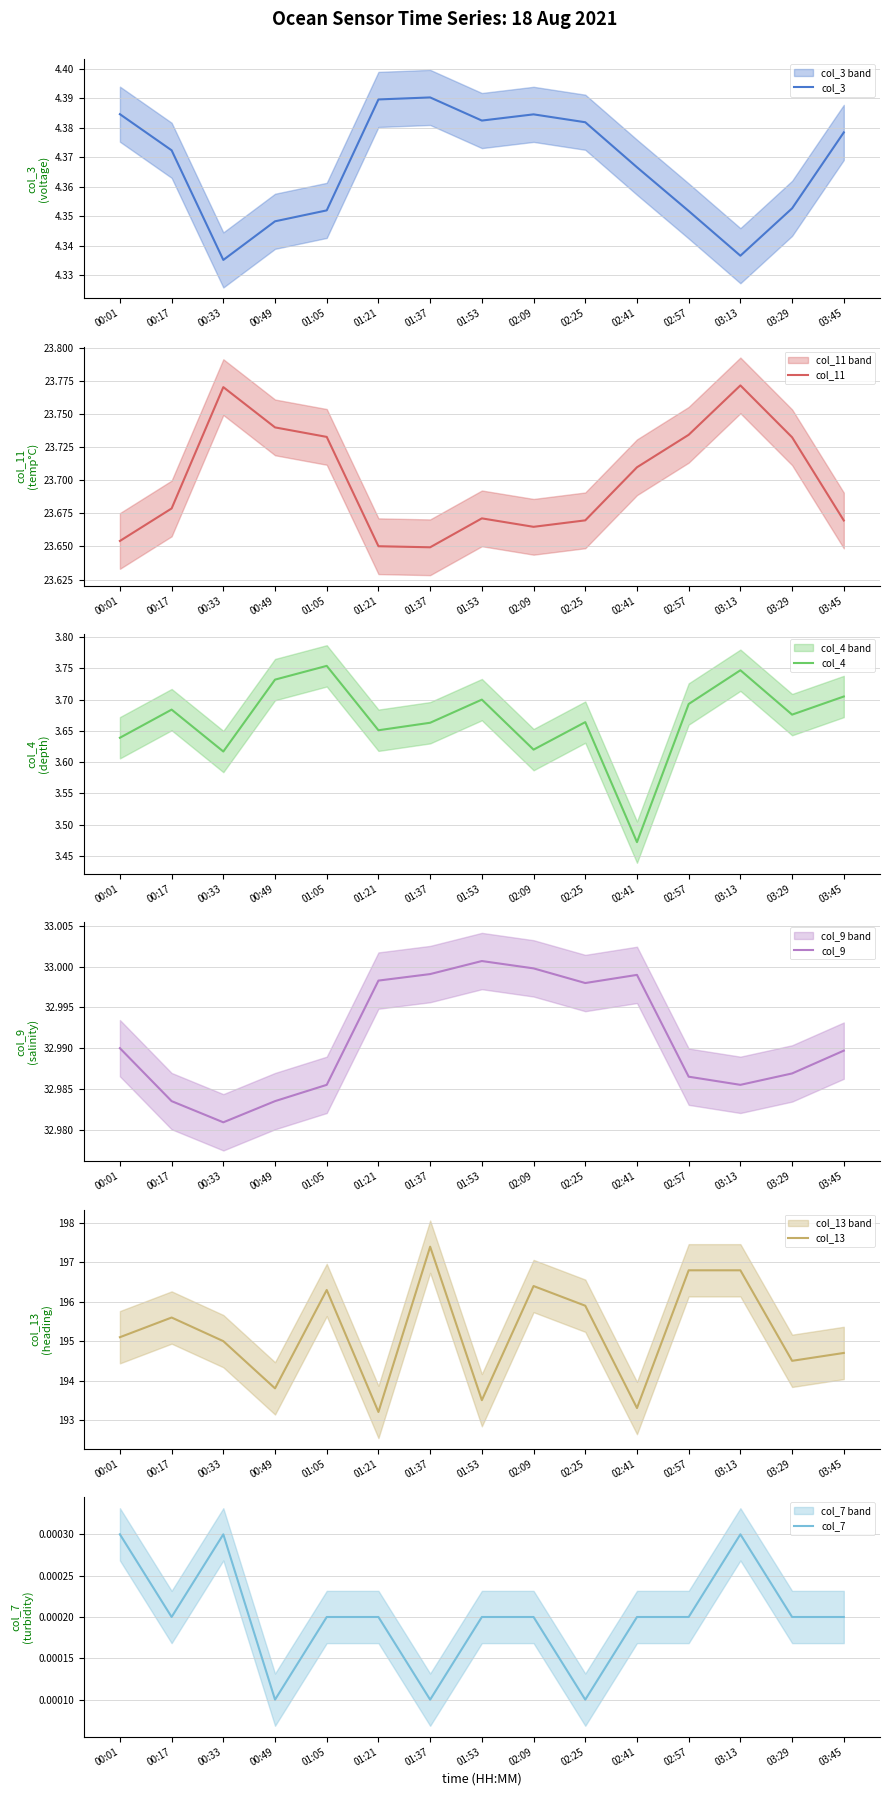

Which category has the lowest value in the col_9 series?

00:33